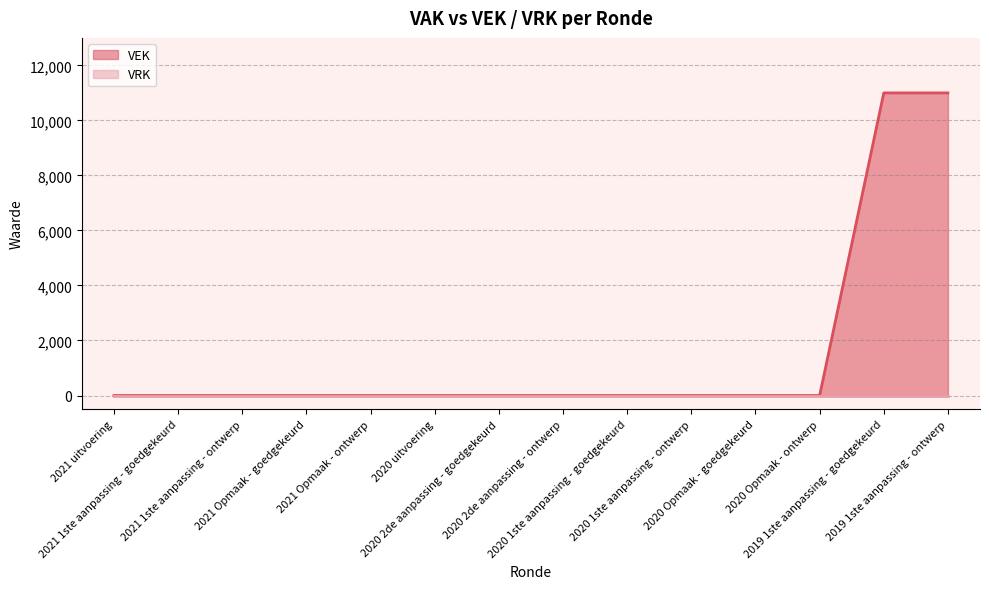

List the labels in order of value, smallest first.

2021 uitvoering, 2021 1ste aanpassing - goedgekeurd, 2021 1ste aanpassing - ontwerp, 2021 Opmaak - goedgekeurd, 2021 Opmaak - ontwerp, 2020 uitvoering, 2020 2de aanpassing - goedgekeurd, 2020 2de aanpassing - ontwerp, 2020 1ste aanpassing - goedgekeurd, 2020 1ste aanpassing - ontwerp, 2020 Opmaak - goedgekeurd, 2020 Opmaak - ontwerp, 2019 1ste aanpassing - goedgekeurd, 2019 1ste aanpassing - ontwerp